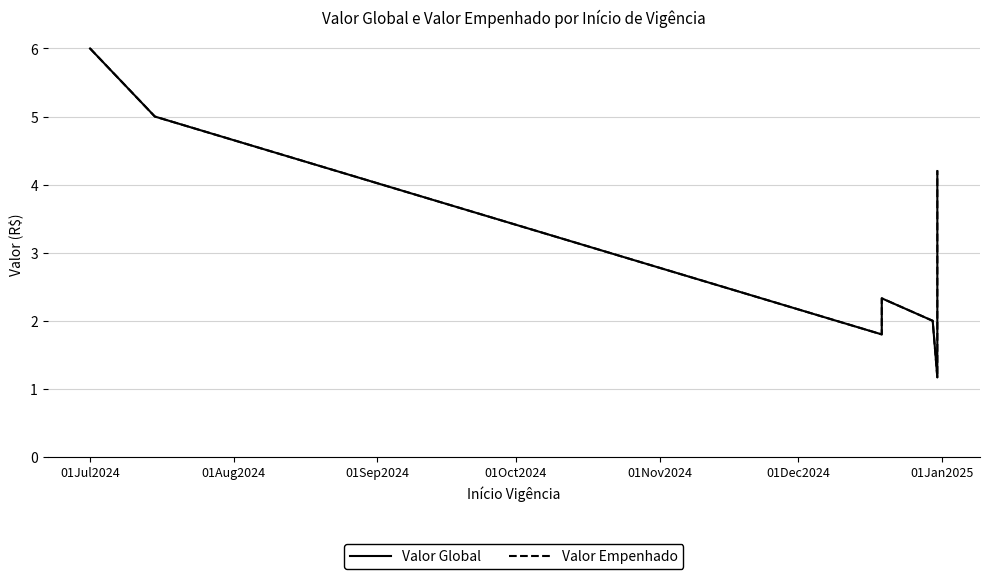

True or false: Valor Global and Valor Empenhado cross at least once.

False